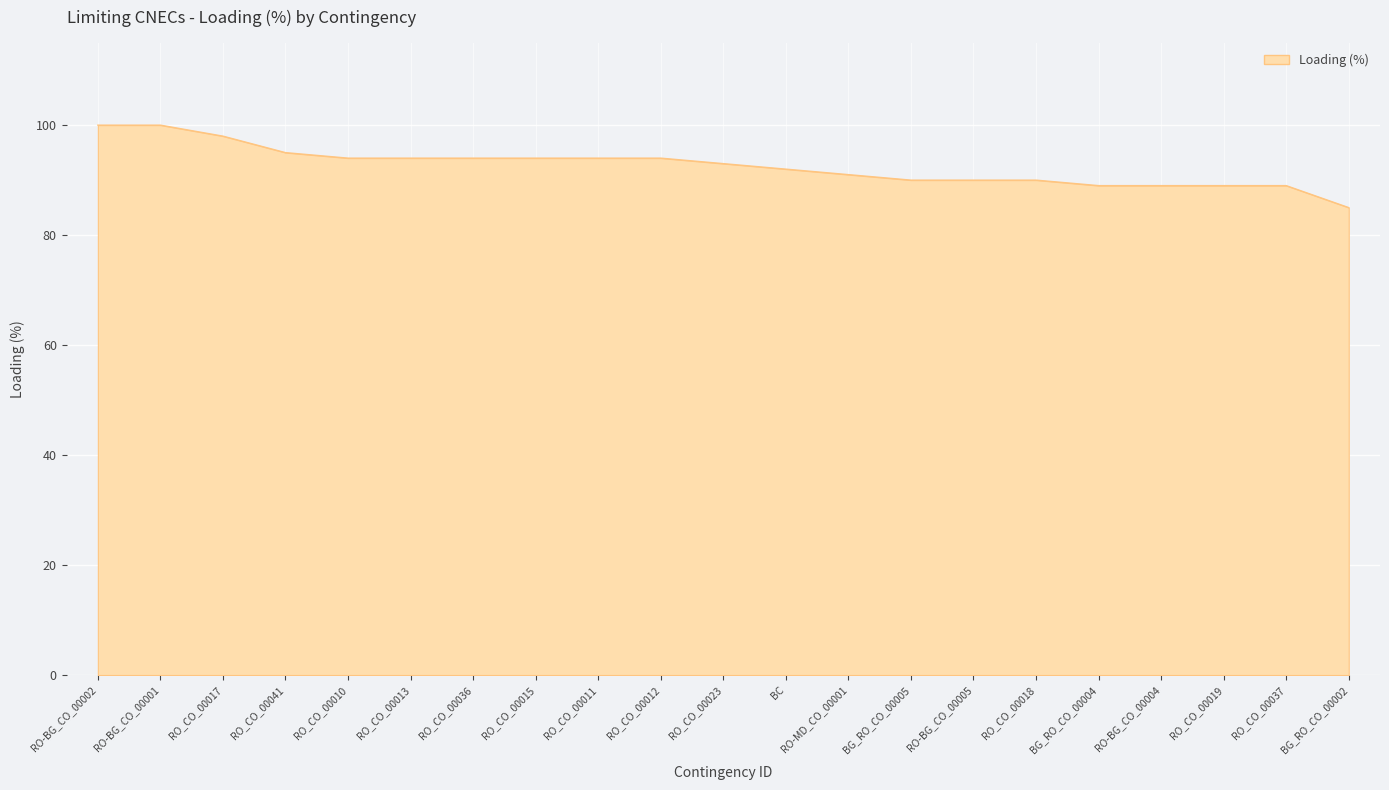

Is it true that the value at RO_CO_00037 is 132?

False